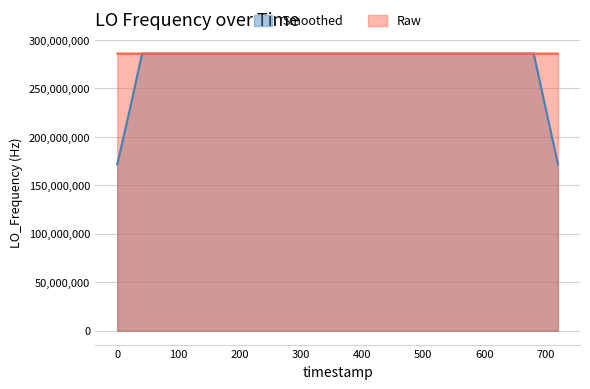

What is the minimum value for Raw?

286046604.1